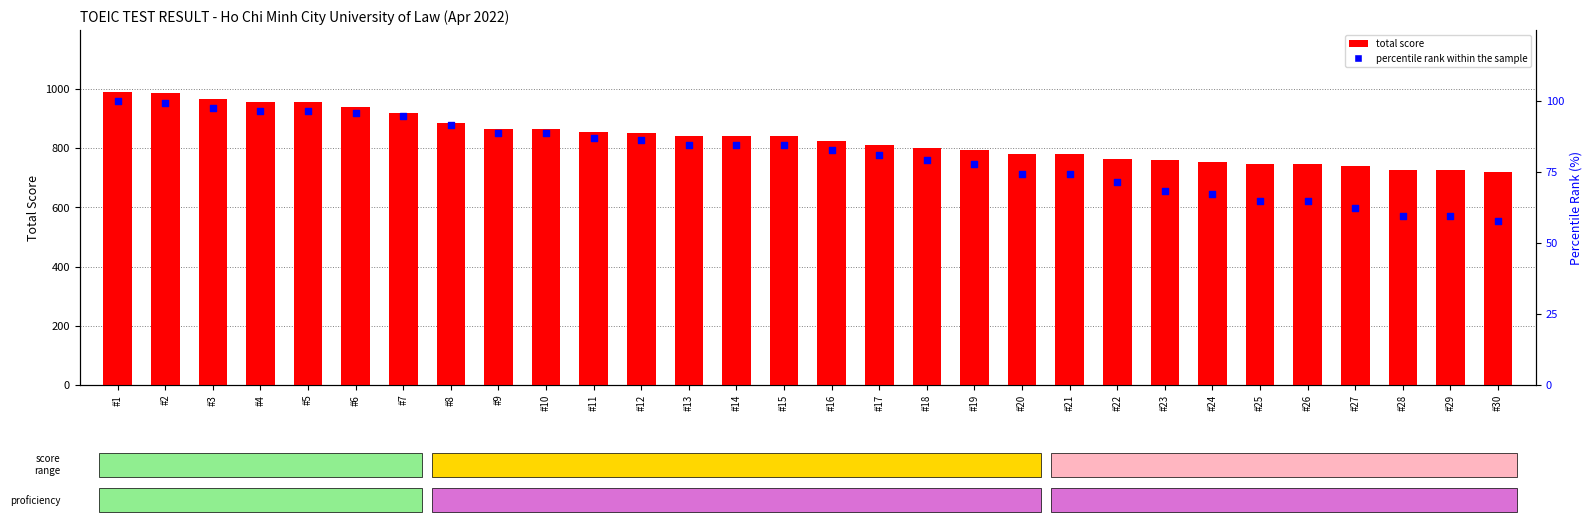

Is the value of percentile rank within the sample at #12 greater than the value of total score at #13?

No